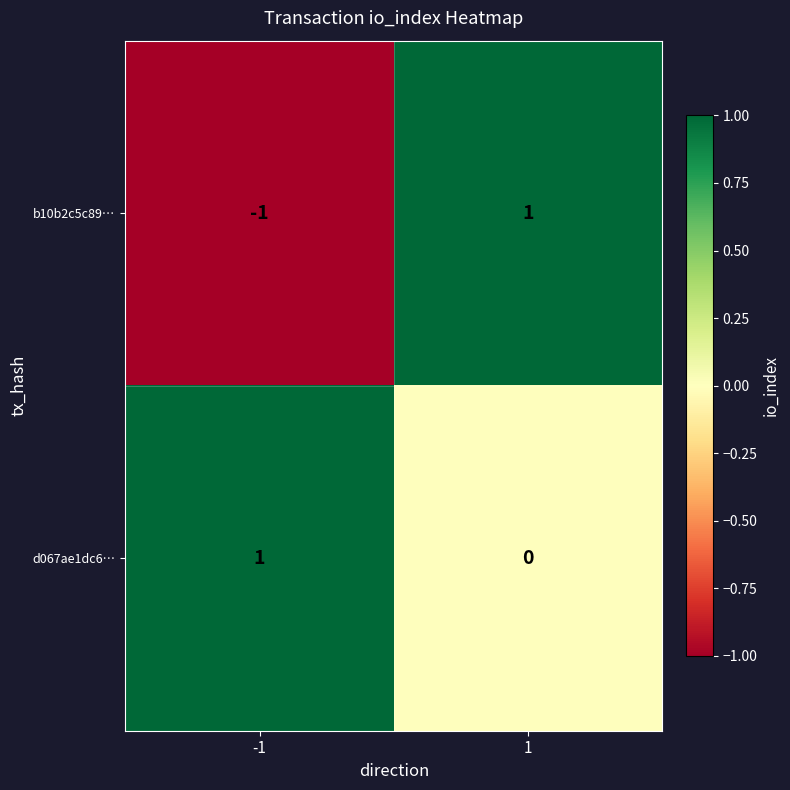

Which series changed the most between -1 and 1?

b10b2c5c89…